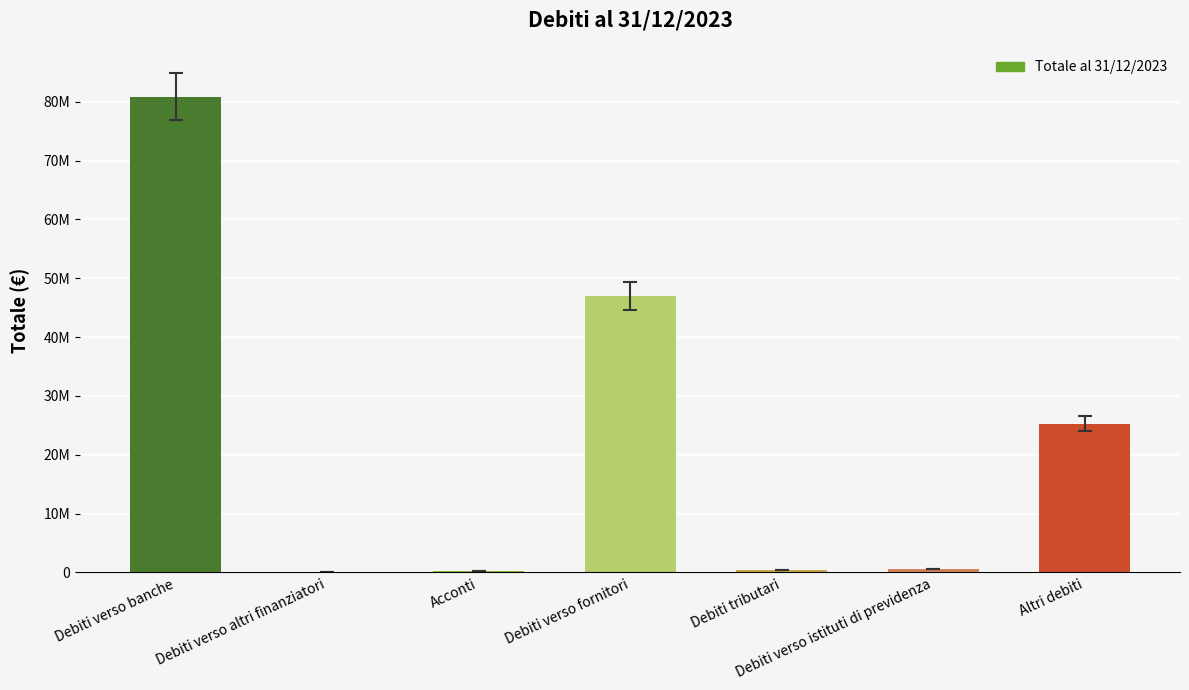

Where does the data first go above 619678?

Debiti verso banche